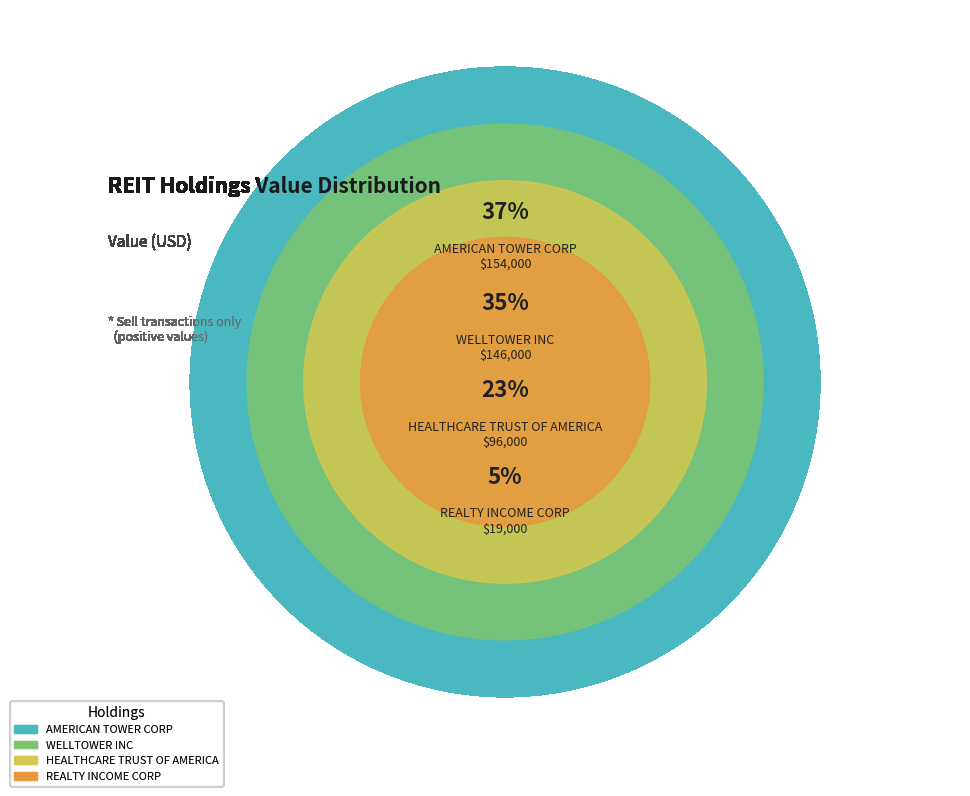

To the nearest percent, what portion does WELLTOWER INC represent?

35%